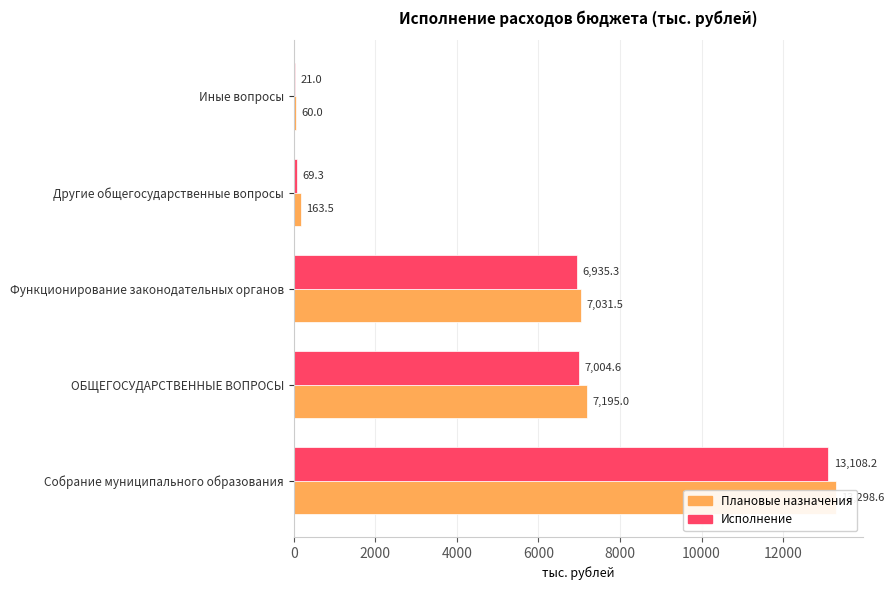

Rank the series by their average value, from highest to lowest.

Плановые назначения, Исполнение